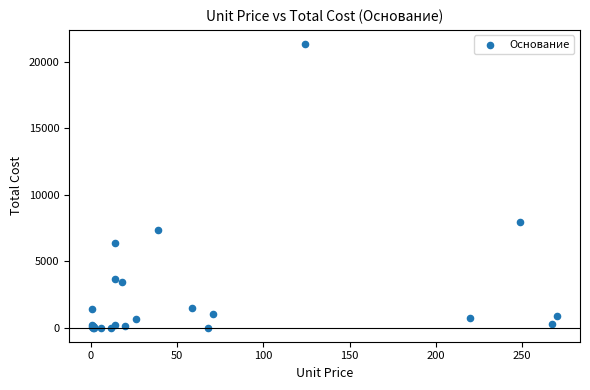

What Y value in the scatter plot is closest to 10655?

7915.0